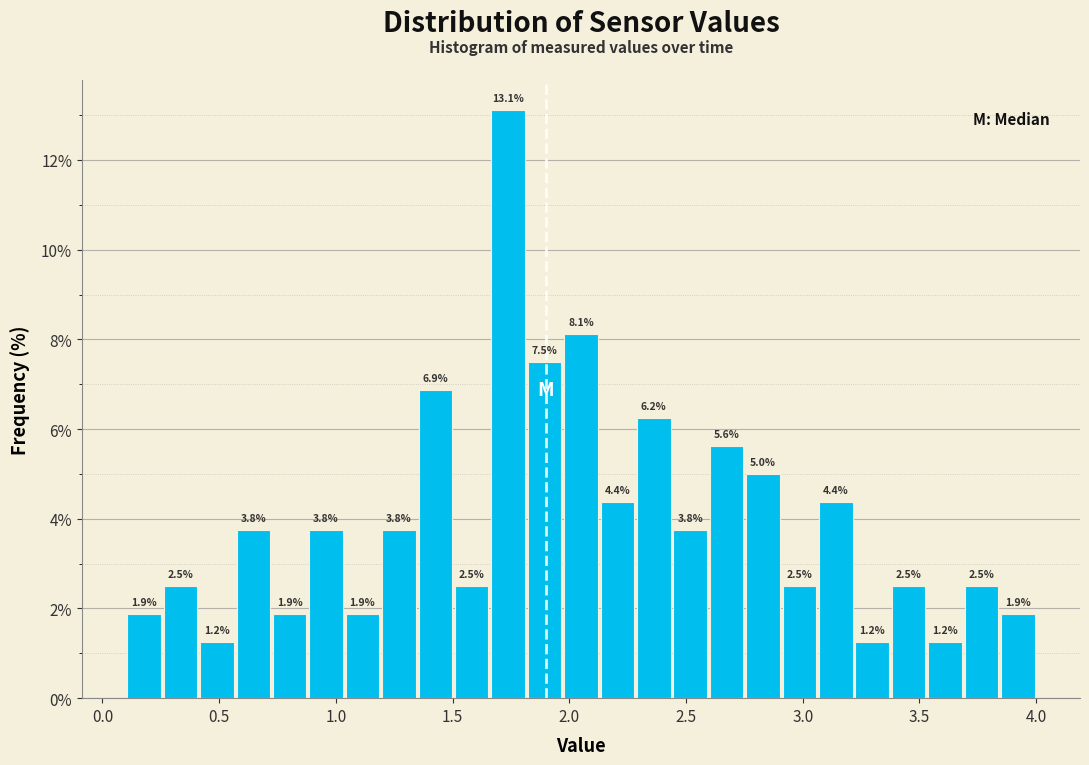

Around what value on the x-axis is the tallest bar? Give the approximate position of its centre, as read against the axis.

1.75